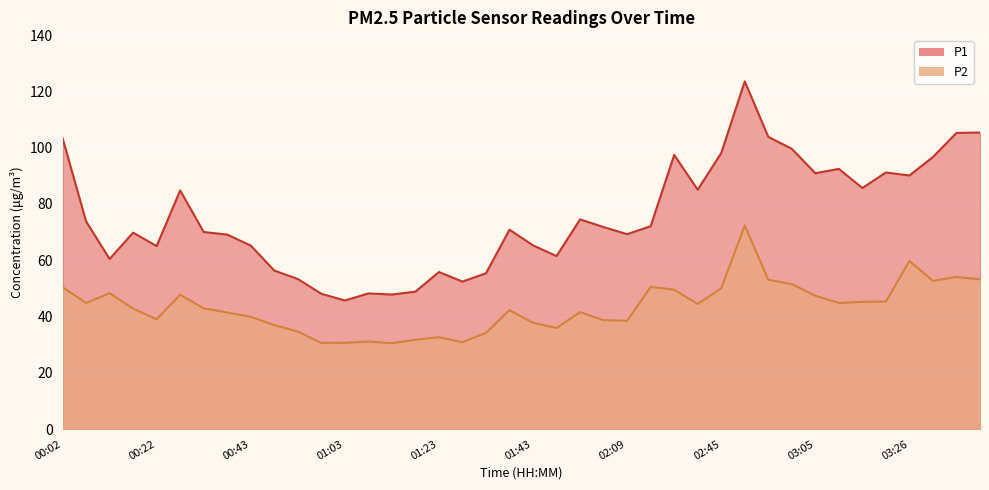

How many lines are shown in the chart?

2